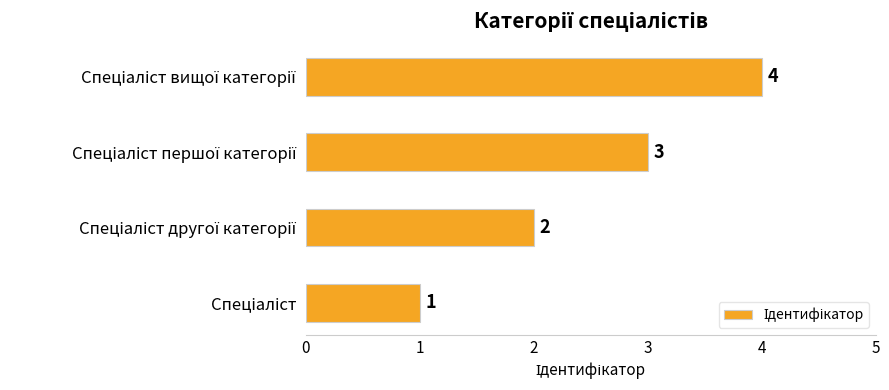

What is the difference between the maximum and minimum values?

3